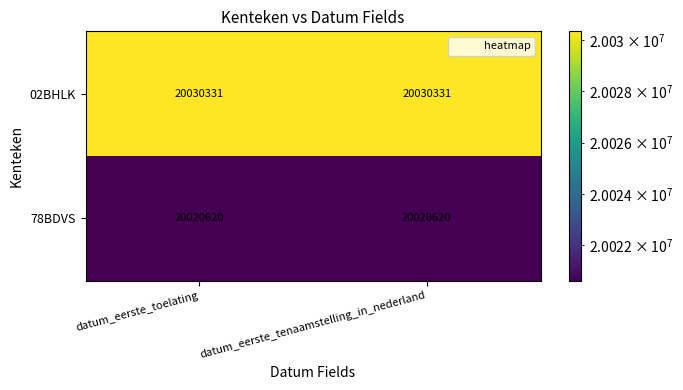

What is the spread (max minus min) of values at datum_eerste_toelating?

9711